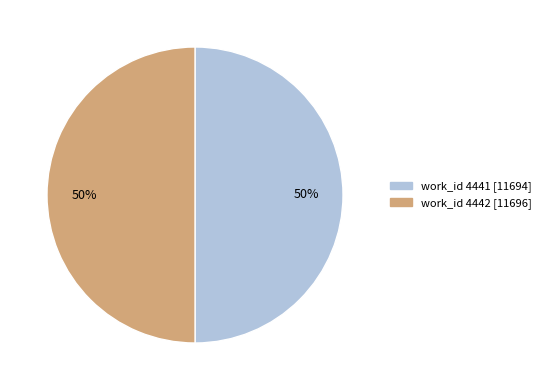

Approximately how many times larger is the value at work_id 4441 [11694] compared to work_id 4442 [11696]?

1.0